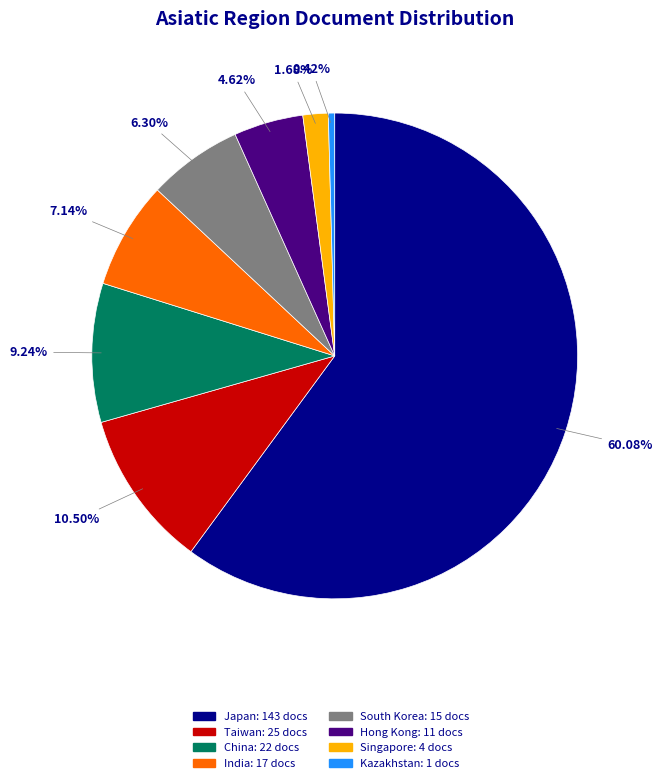

Between Singapore: 4 docs and Hong Kong: 11 docs, which is larger?

Hong Kong: 11 docs